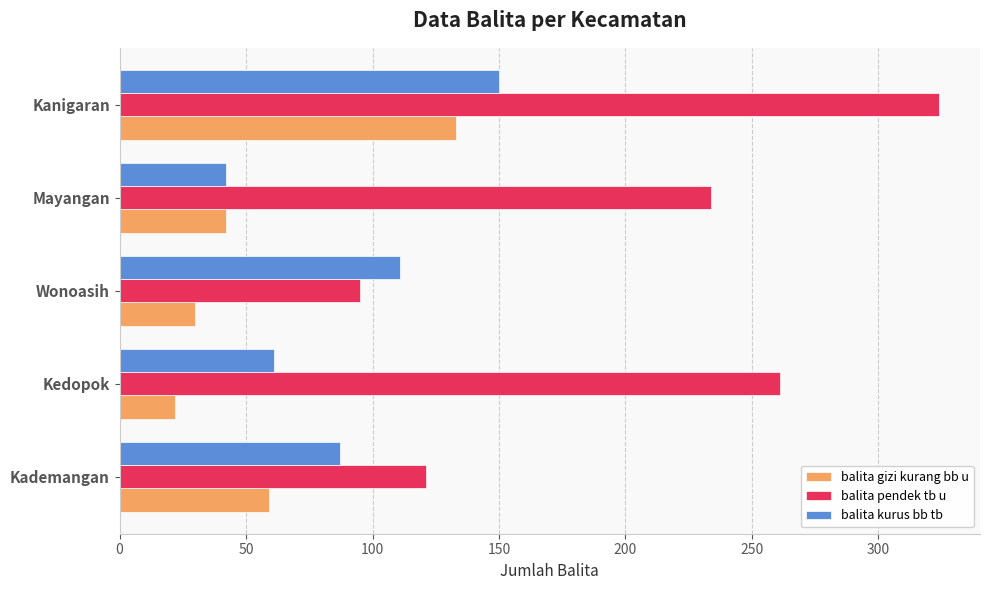

Rank the series by their average value, from lowest to highest.

balita gizi kurang bb u, balita kurus bb tb, balita pendek tb u